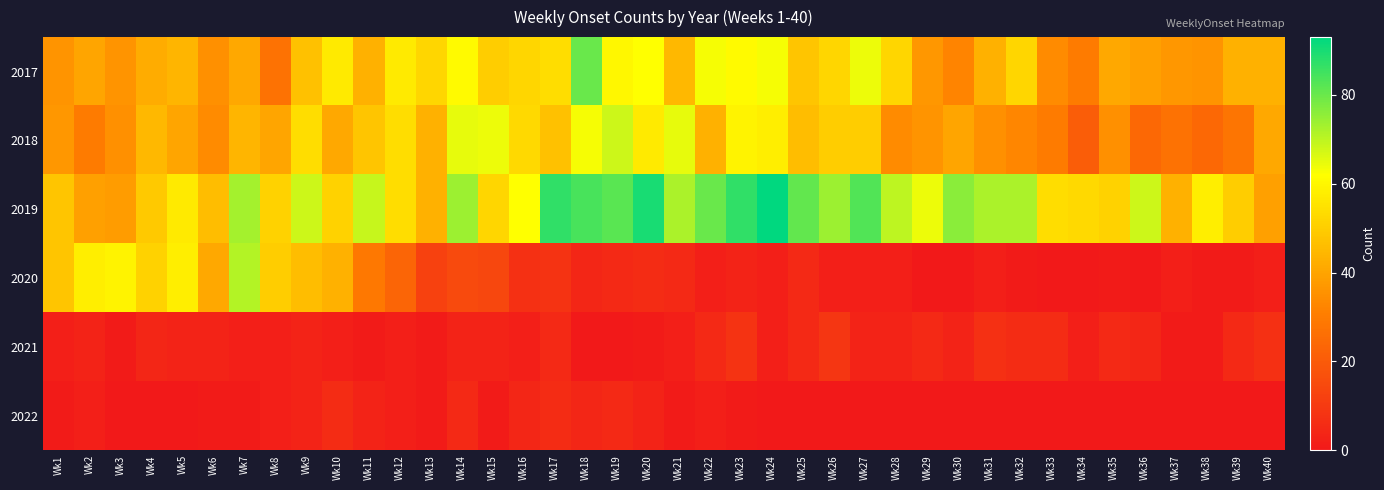

Reading right to left, transcribe all the data shown in this chart.

2017: Wk40=43	Wk39=43	Wk38=36	Wk37=37	Wk36=39	Wk35=41	Wk34=30	Wk33=34	Wk32=52	Wk31=43	Wk30=32	Wk29=37	Wk28=52	Wk27=64	Wk26=52	Wk25=48	Wk24=63	Wk23=61	Wk22=63	Wk21=45	Wk20=62	Wk19=60	Wk18=80	Wk17=54	Wk16=52	Wk15=50	Wk14=61	Wk13=52	Wk12=57	Wk11=43	Wk10=57	Wk9=47	Wk8=27	Wk7=41	Wk6=35	Wk5=44	Wk4=42	Wk3=36	Wk2=40	Wk1=36
2018: Wk40=41	Wk39=28	Wk38=24	Wk37=27	Wk36=24	Wk35=35	Wk34=21	Wk33=30	Wk32=33	Wk31=35	Wk30=40	Wk29=36	Wk28=34	Wk27=50	Wk26=50	Wk25=46	Wk24=58	Wk23=59	Wk22=43	Wk21=65	Wk20=57	Wk19=68	Wk18=63	Wk17=47	Wk16=53	Wk15=64	Wk14=65	Wk13=43	Wk12=54	Wk11=48	Wk10=41	Wk9=54	Wk8=40	Wk7=44	Wk6=34	Wk5=40	Wk4=45	Wk3=35	Wk2=30	Wk1=37
2019: Wk40=39	Wk39=50	Wk38=58	Wk37=43	Wk36=68	Wk35=51	Wk34=53	Wk33=54	Wk32=72	Wk31=72	Wk30=76	Wk29=64	Wk28=70	Wk27=83	Wk26=74	Wk25=81	Wk24=93	Wk23=87	Wk22=80	Wk21=72	Wk20=90	Wk19=82	Wk18=84	Wk17=87	Wk16=62	Wk15=52	Wk14=74	Wk13=43	Wk12=54	Wk11=69	Wk10=51	Wk9=68	Wk8=51	Wk7=73	Wk6=46	Wk5=57	Wk4=49	Wk3=38	Wk2=39	Wk1=48
2020: Wk40=2	Wk39=1	Wk38=1	Wk37=2	Wk36=0	Wk35=1	Wk34=0	Wk33=0	Wk32=1	Wk31=2	Wk30=0	Wk29=0	Wk28=2	Wk27=2	Wk26=2	Wk25=5	Wk24=2	Wk23=3	Wk22=2	Wk21=5	Wk20=6	Wk19=5	Wk18=4	Wk17=8	Wk16=7	Wk15=14	Wk14=15	Wk13=12	Wk12=23	Wk11=29	Wk10=43	Wk9=46	Wk8=50	Wk7=71	Wk6=41	Wk5=58	Wk4=51	Wk3=59	Wk2=58	Wk1=48
2021: Wk40=7	Wk39=5	Wk38=1	Wk37=1	Wk36=4	Wk35=5	Wk34=2	Wk33=6	Wk32=6	Wk31=7	Wk30=3	Wk29=5	Wk28=3	Wk27=3	Wk26=9	Wk25=5	Wk24=2	Wk23=8	Wk22=5	Wk21=2	Wk20=1	Wk19=0	Wk18=0	Wk17=5	Wk16=2	Wk15=3	Wk14=3	Wk13=1	Wk12=2	Wk11=1	Wk10=2	Wk9=3	Wk8=2	Wk7=2	Wk6=3	Wk5=3	Wk4=4	Wk3=1	Wk2=3	Wk1=2
2022: Wk40=0	Wk39=0	Wk38=0	Wk37=0	Wk36=0	Wk35=0	Wk34=0	Wk33=0	Wk32=0	Wk31=0	Wk30=0	Wk29=0	Wk28=0	Wk27=0	Wk26=0	Wk25=0	Wk24=0	Wk23=1	Wk22=2	Wk21=1	Wk20=3	Wk19=5	Wk18=4	Wk17=6	Wk16=4	Wk15=1	Wk14=5	Wk13=1	Wk12=2	Wk11=3	Wk10=6	Wk9=3	Wk8=2	Wk7=1	Wk6=1	Wk5=0	Wk4=0	Wk3=0	Wk2=2	Wk1=1